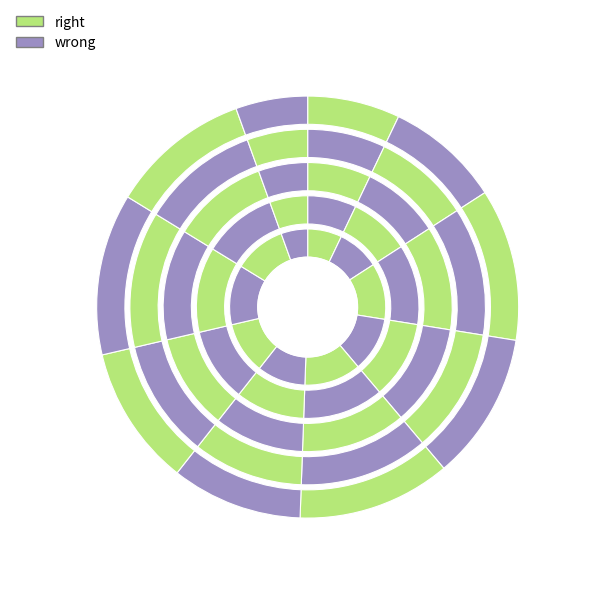

To the nearest percent, what is the difference between the pct75 and pct95 slice percentages?

7%